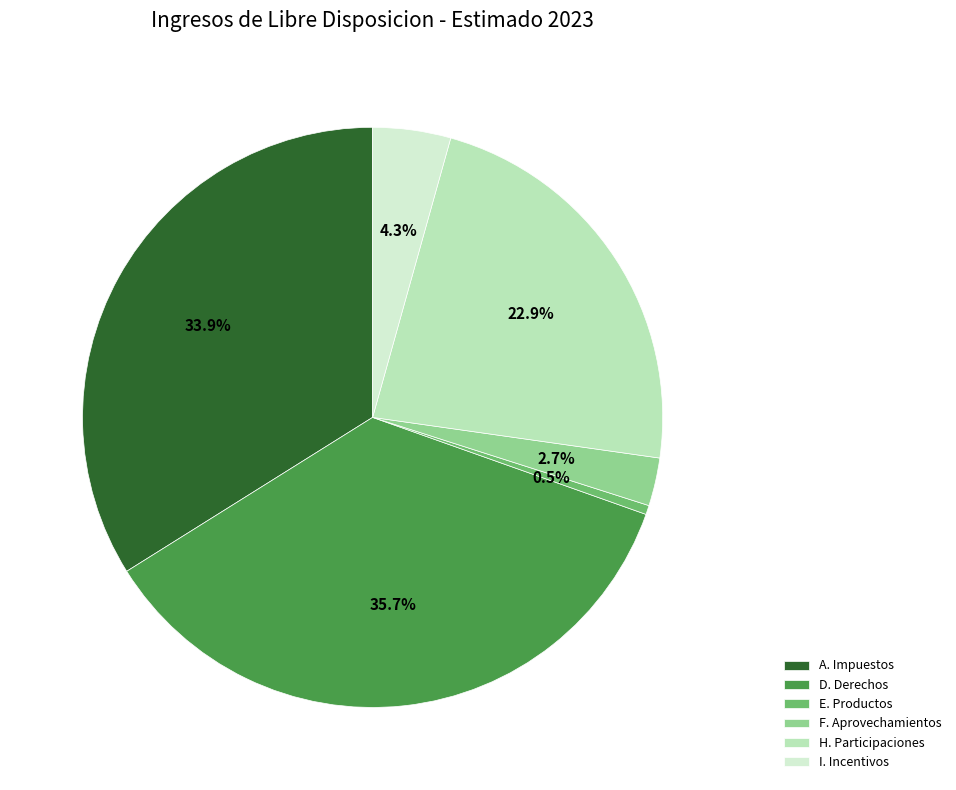

Is it true that H. Participaciones is 23% of the pie?

True